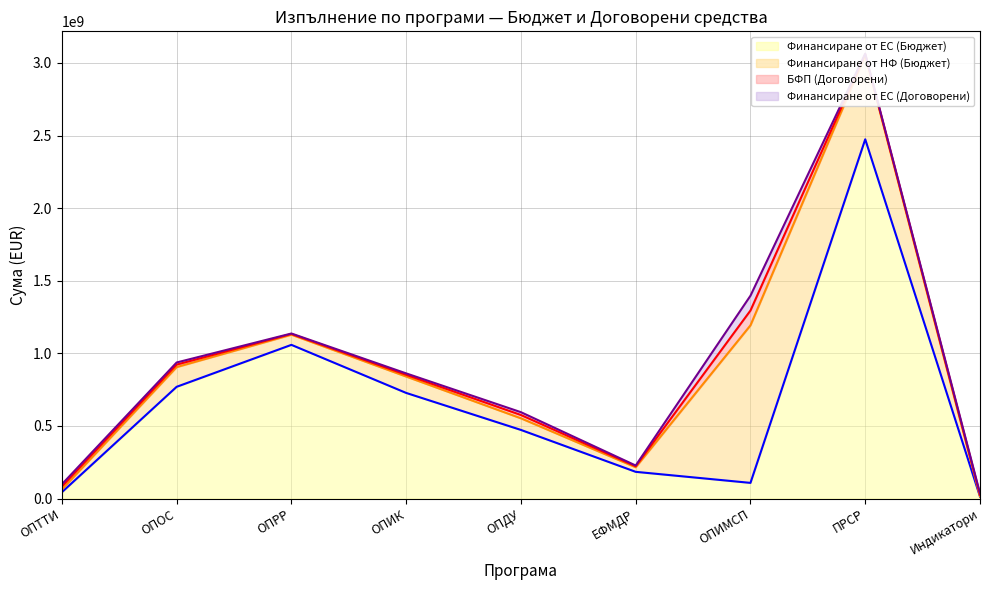

What value does the Финансиране от ЕС (Бюджет) series have at ПРСР?

2473981337.8